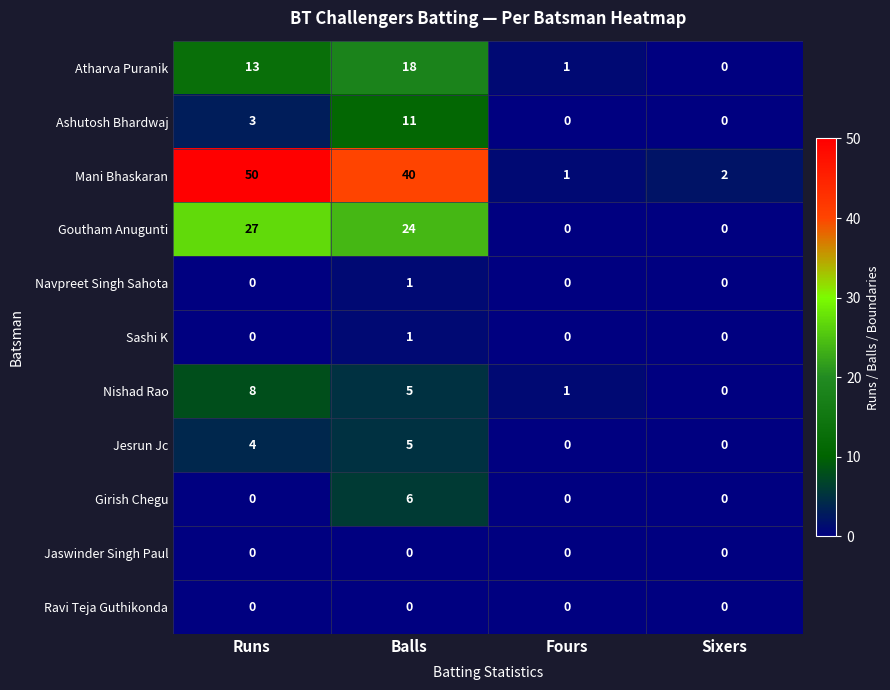

Count the Ashutosh Bhardwaj values in the range 0 to 11.

4